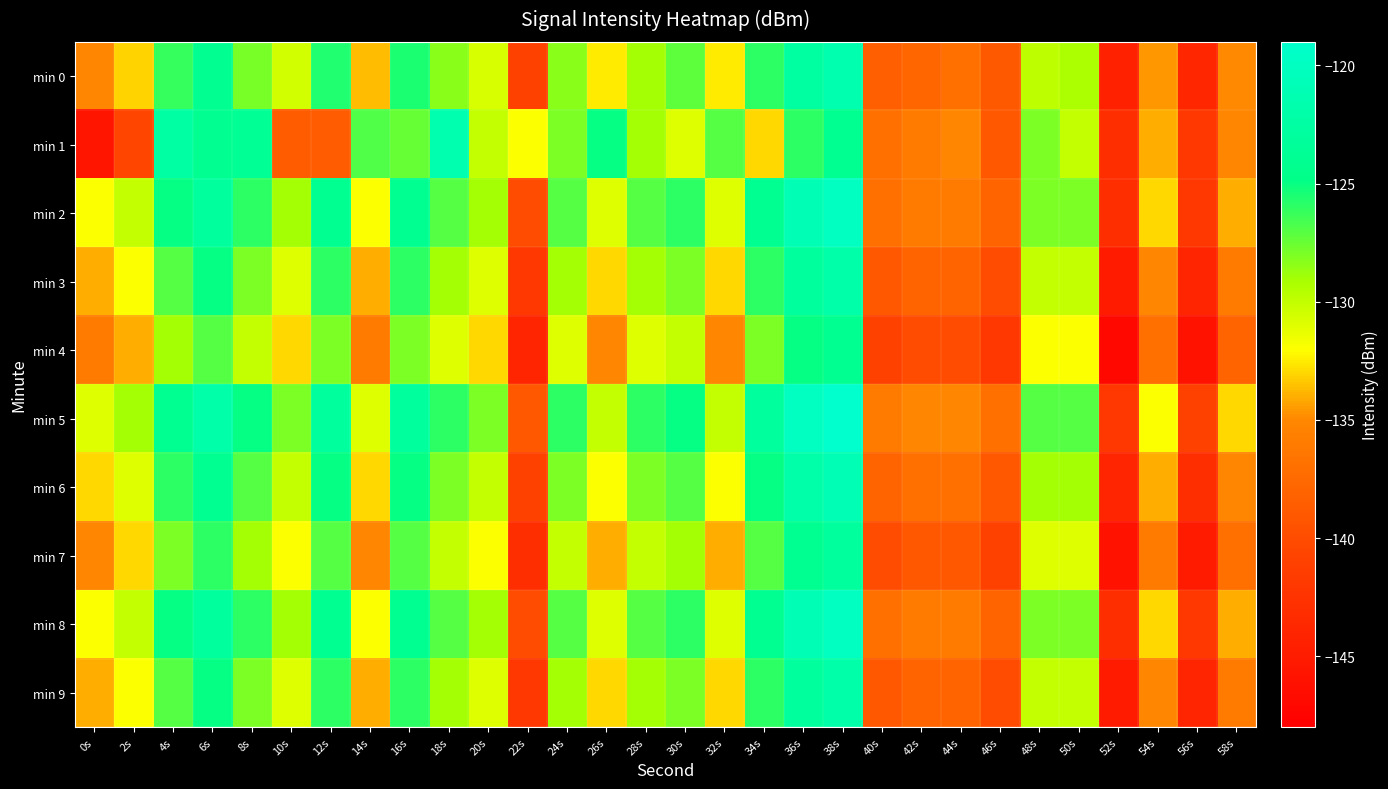

Reading left to right, list all the values displayed in this chart.

min 0: 0s=-135.1	2s=-133.1	4s=-126.2	6s=-124.1	8s=-127.9	10s=-130.5	12s=-125.7	14s=-133.7	16s=-125.5	18s=-128.4	20s=-130.8	22s=-141.0	24s=-128.3	26s=-132.6	28s=-129.0	30s=-127.2	32s=-132.5	34s=-126.0	36s=-122.7	38s=-121.6	40s=-138.5	42s=-137.7	44s=-137.0	46s=-138.8	48s=-129.8	50s=-129.2	52s=-144.4	54s=-134.6	56s=-143.8	58s=-134.9
min 1: 0s=-145.7	2s=-140.5	4s=-122.5	6s=-124.2	8s=-123.7	10s=-138.6	12s=-138.7	14s=-126.9	16s=-127.4	18s=-121.6	20s=-130.0	22s=-132.0	24s=-128.0	26s=-125.0	28s=-129.0	30s=-131.0	32s=-127.0	34s=-133.0	36s=-126.0	38s=-124.0	40s=-137.0	42s=-136.0	44s=-135.0	46s=-139.0	48s=-128.0	50s=-130.0	52s=-143.0	54s=-134.0	56s=-142.0	58s=-135.0
min 2: 0s=-132.0	2s=-130.0	4s=-125.0	6s=-123.0	8s=-126.0	10s=-129.0	12s=-124.0	14s=-132.0	16s=-124.0	18s=-127.0	20s=-129.0	22s=-140.0	24s=-127.0	26s=-131.0	28s=-127.0	30s=-126.0	32s=-131.0	34s=-124.0	36s=-121.0	38s=-120.0	40s=-137.0	42s=-136.0	44s=-136.0	46s=-138.0	48s=-128.0	50s=-128.0	52s=-143.0	54s=-133.0	56s=-142.0	58s=-134.0
min 3: 0s=-134.0	2s=-132.0	4s=-127.0	6s=-125.0	8s=-128.0	10s=-131.0	12s=-126.0	14s=-134.0	16s=-126.0	18s=-129.0	20s=-131.0	22s=-142.0	24s=-129.0	26s=-133.0	28s=-129.0	30s=-128.0	32s=-133.0	34s=-126.0	36s=-123.0	38s=-122.0	40s=-139.0	42s=-138.0	44s=-138.0	46s=-140.0	48s=-130.0	50s=-130.0	52s=-145.0	54s=-135.0	56s=-144.0	58s=-136.0
min 4: 0s=-136.0	2s=-134.0	4s=-129.0	6s=-127.0	8s=-130.0	10s=-133.0	12s=-128.0	14s=-136.0	16s=-128.0	18s=-131.0	20s=-133.0	22s=-144.0	24s=-131.0	26s=-135.0	28s=-131.0	30s=-130.0	32s=-135.0	34s=-128.0	36s=-125.0	38s=-124.0	40s=-141.0	42s=-140.0	44s=-140.0	46s=-142.0	48s=-132.0	50s=-132.0	52s=-147.0	54s=-137.0	56s=-146.0	58s=-138.0
min 5: 0s=-131.0	2s=-129.0	4s=-124.0	6s=-122.0	8s=-125.0	10s=-128.0	12s=-123.0	14s=-131.0	16s=-123.0	18s=-126.0	20s=-128.0	22s=-139.0	24s=-126.0	26s=-130.0	28s=-126.0	30s=-125.0	32s=-130.0	34s=-123.0	36s=-120.0	38s=-119.0	40s=-136.0	42s=-135.0	44s=-135.0	46s=-137.0	48s=-127.0	50s=-127.0	52s=-142.0	54s=-132.0	56s=-141.0	58s=-133.0
min 6: 0s=-133.0	2s=-131.0	4s=-126.0	6s=-124.0	8s=-127.0	10s=-130.0	12s=-125.0	14s=-133.0	16s=-125.0	18s=-128.0	20s=-130.0	22s=-141.0	24s=-128.0	26s=-132.0	28s=-128.0	30s=-127.0	32s=-132.0	34s=-125.0	36s=-122.0	38s=-121.0	40s=-138.0	42s=-137.0	44s=-137.0	46s=-139.0	48s=-129.0	50s=-129.0	52s=-144.0	54s=-134.0	56s=-143.0	58s=-135.0
min 7: 0s=-135.0	2s=-133.0	4s=-128.0	6s=-126.0	8s=-129.0	10s=-132.0	12s=-127.0	14s=-135.0	16s=-127.0	18s=-130.0	20s=-132.0	22s=-143.0	24s=-130.0	26s=-134.0	28s=-130.0	30s=-129.0	32s=-134.0	34s=-127.0	36s=-124.0	38s=-123.0	40s=-140.0	42s=-139.0	44s=-139.0	46s=-141.0	48s=-131.0	50s=-131.0	52s=-146.0	54s=-136.0	56s=-145.0	58s=-137.0
min 8: 0s=-132.0	2s=-130.0	4s=-125.0	6s=-123.0	8s=-126.0	10s=-129.0	12s=-124.0	14s=-132.0	16s=-124.0	18s=-127.0	20s=-129.0	22s=-140.0	24s=-127.0	26s=-131.0	28s=-127.0	30s=-126.0	32s=-131.0	34s=-124.0	36s=-121.0	38s=-120.0	40s=-137.0	42s=-136.0	44s=-136.0	46s=-138.0	48s=-128.0	50s=-128.0	52s=-143.0	54s=-133.0	56s=-142.0	58s=-134.0
min 9: 0s=-134.0	2s=-132.0	4s=-127.0	6s=-125.0	8s=-128.0	10s=-131.0	12s=-126.0	14s=-134.0	16s=-126.0	18s=-129.0	20s=-131.0	22s=-142.0	24s=-129.0	26s=-133.0	28s=-129.0	30s=-128.0	32s=-133.0	34s=-126.0	36s=-123.0	38s=-122.0	40s=-139.0	42s=-138.0	44s=-138.0	46s=-140.0	48s=-130.0	50s=-130.0	52s=-145.0	54s=-135.0	56s=-144.0	58s=-136.0